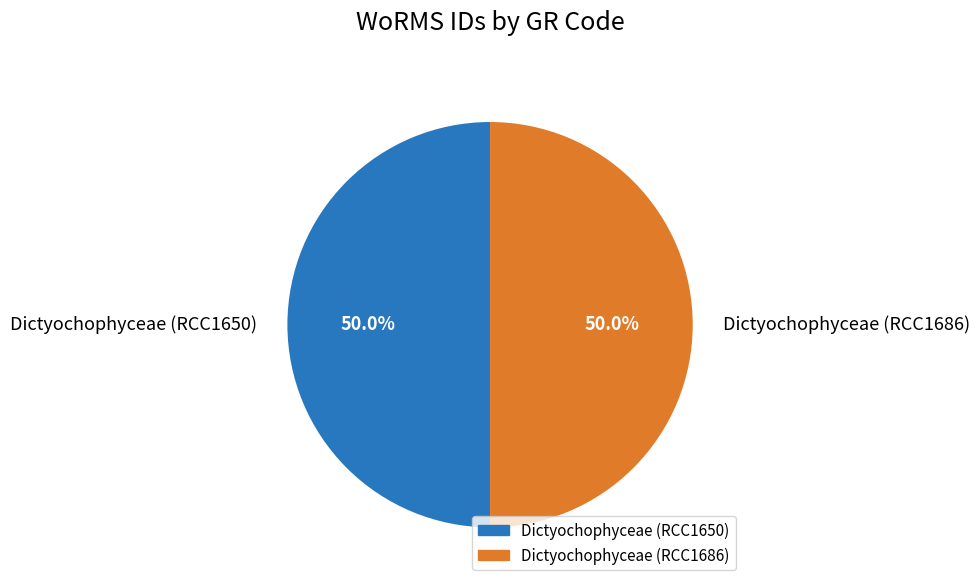

Approximately how many times larger is the value at Dictyochophyceae (RCC1650) compared to Dictyochophyceae (RCC1686)?

1.0